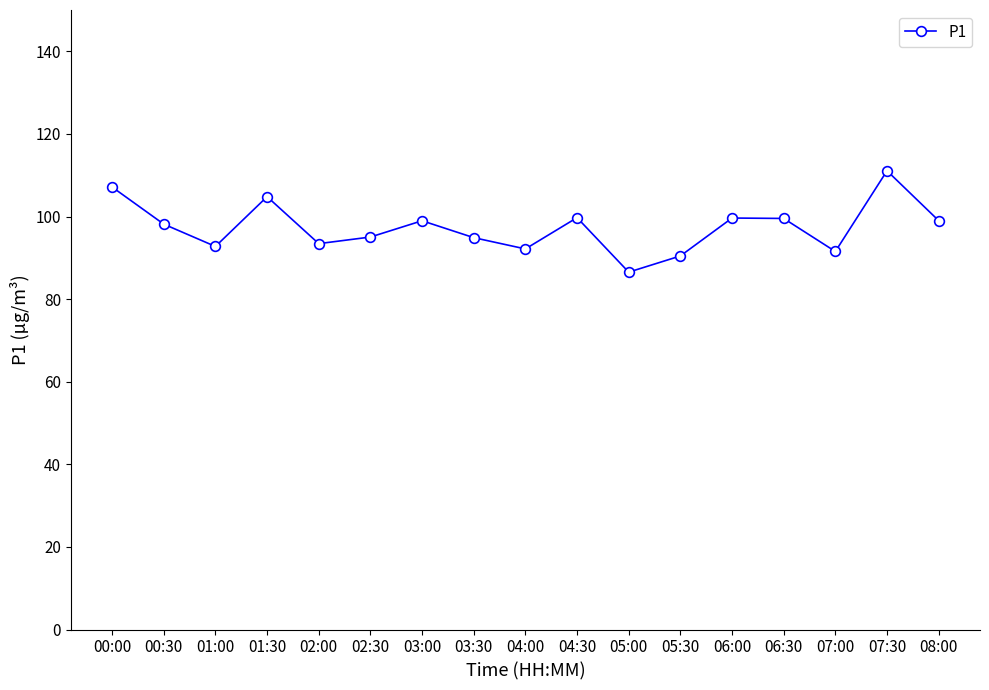

What is the difference between the values at 06:30 and 00:00?

7.6